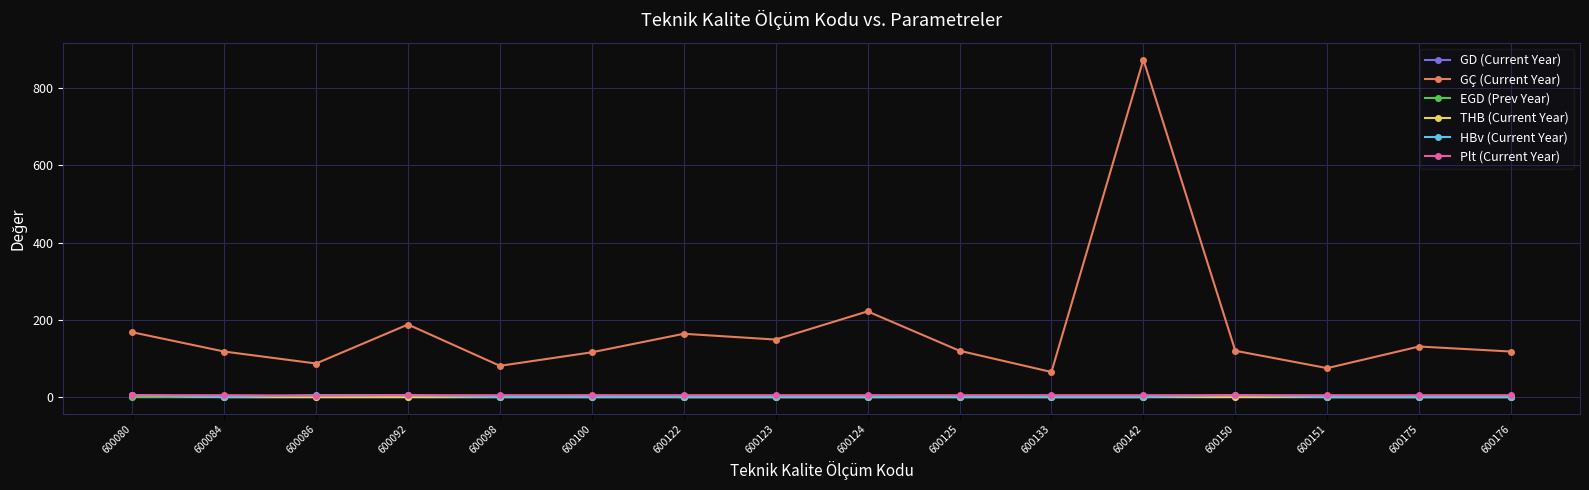

True or false: GÇ (Current Year) has more than 0 interior local peaks.

True